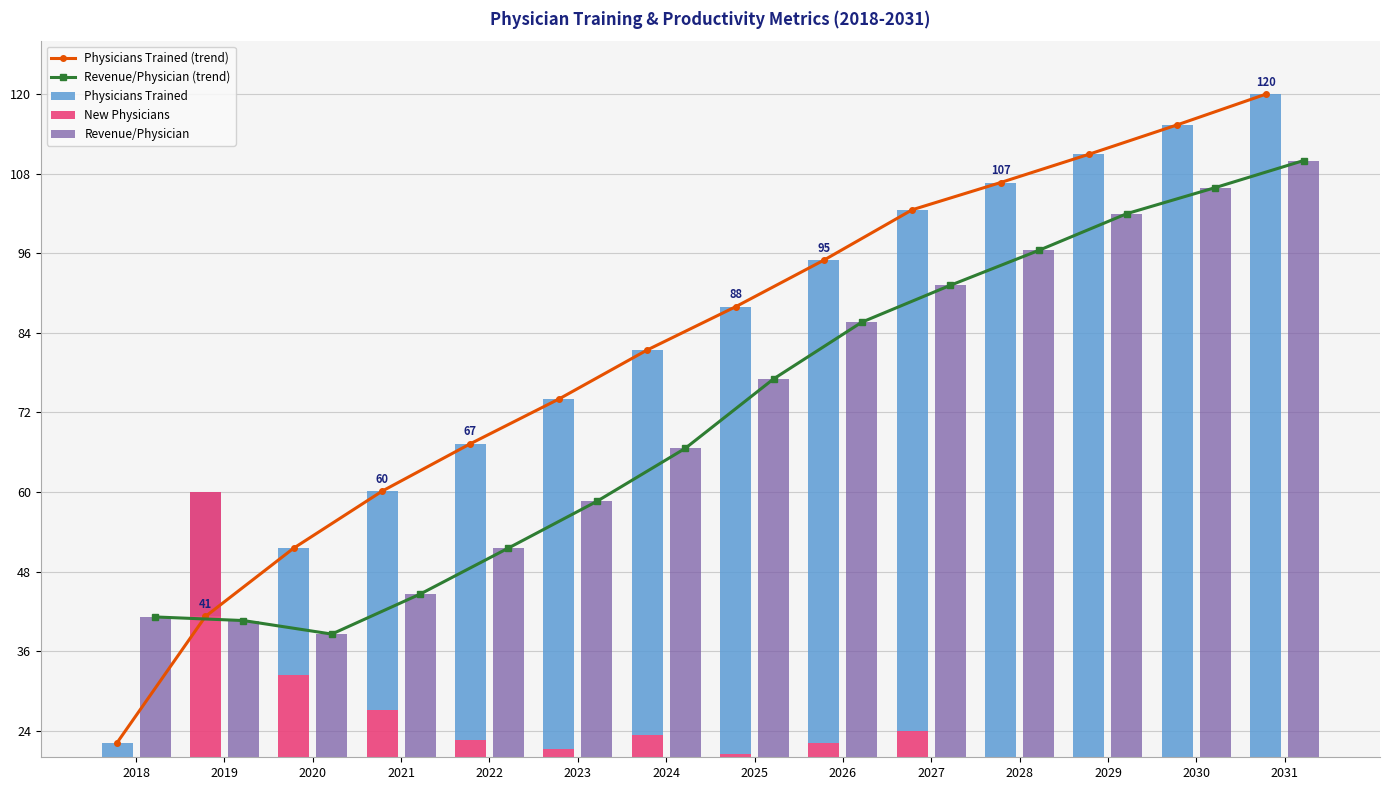

True or false: New Physicians has a value of 12.9 at 2028.

True